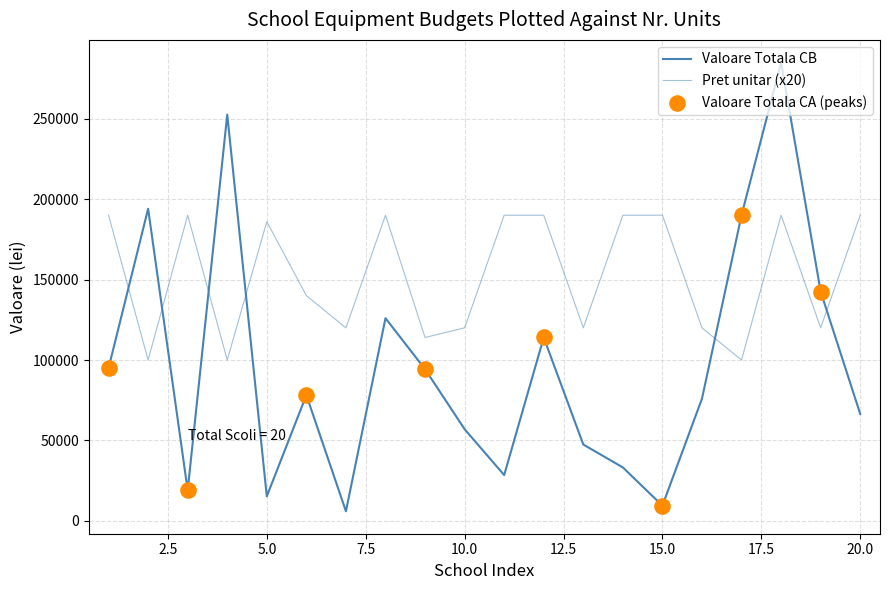

Does the chart have visible grid lines?

Yes